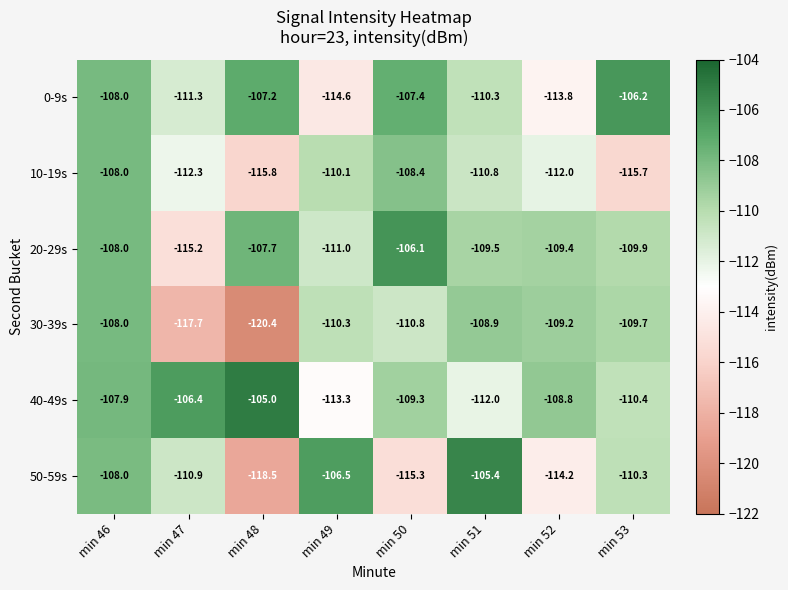

At which label is 0-9s closest to -110?

min 51